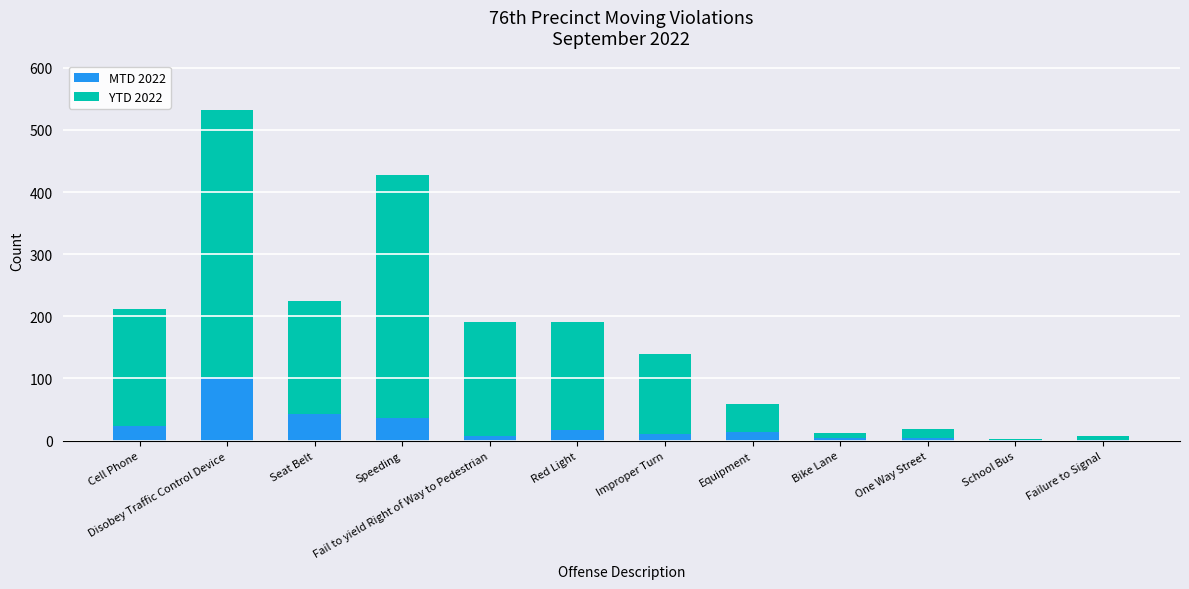

The MTD 2022 series shows 14 at Equipment. True or false?

True